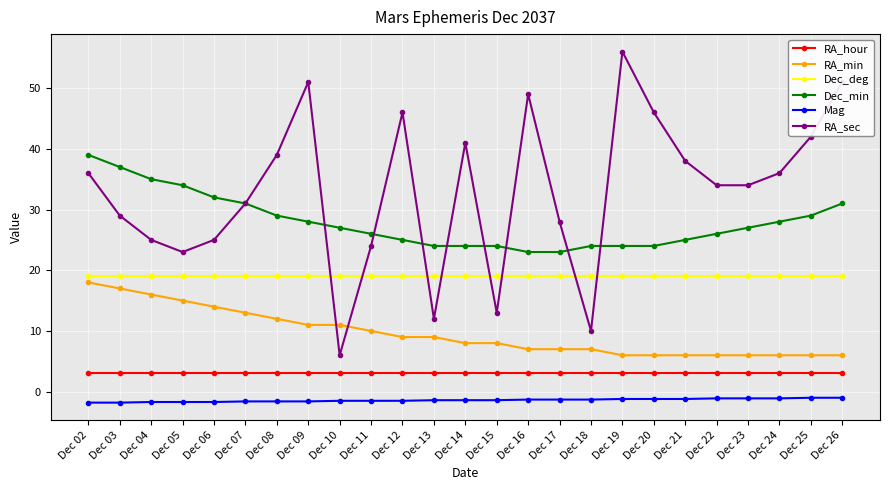

Between Dec 13 and Dec 23, which series saw the biggest shift?

RA_sec